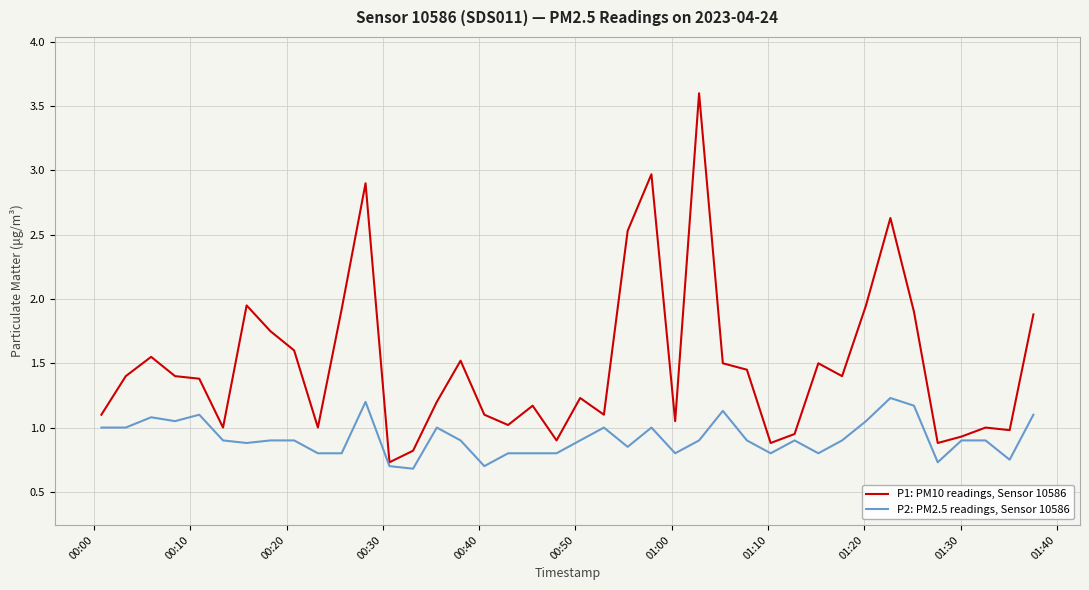

Which series has the widest spread of values?

P1: PM10 readings, Sensor 10586